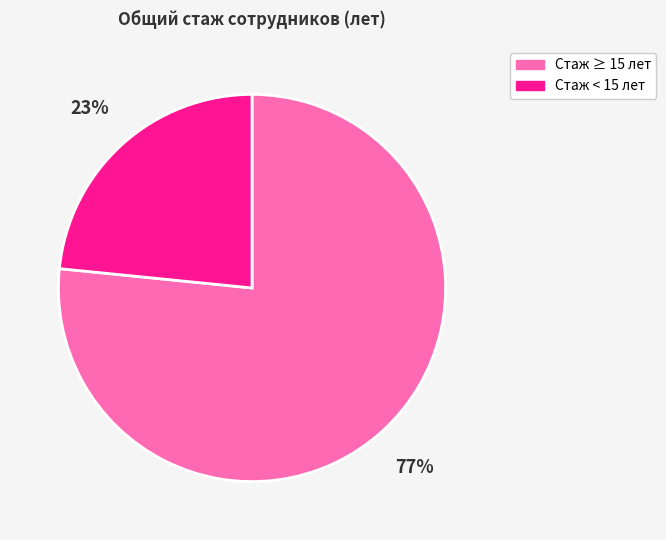

To the nearest percent, what is the combined percentage of Стаж ≥ 15 лет and Стаж < 15 лет?

100%